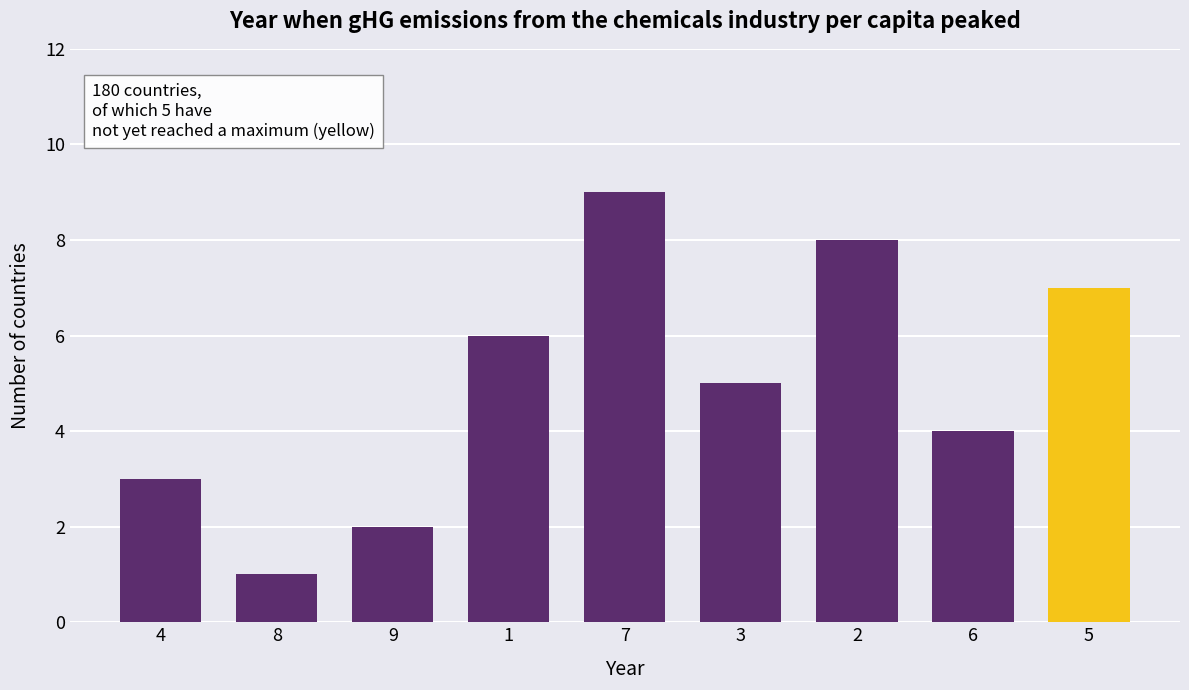

Which has a higher value, 2 or 7?

7